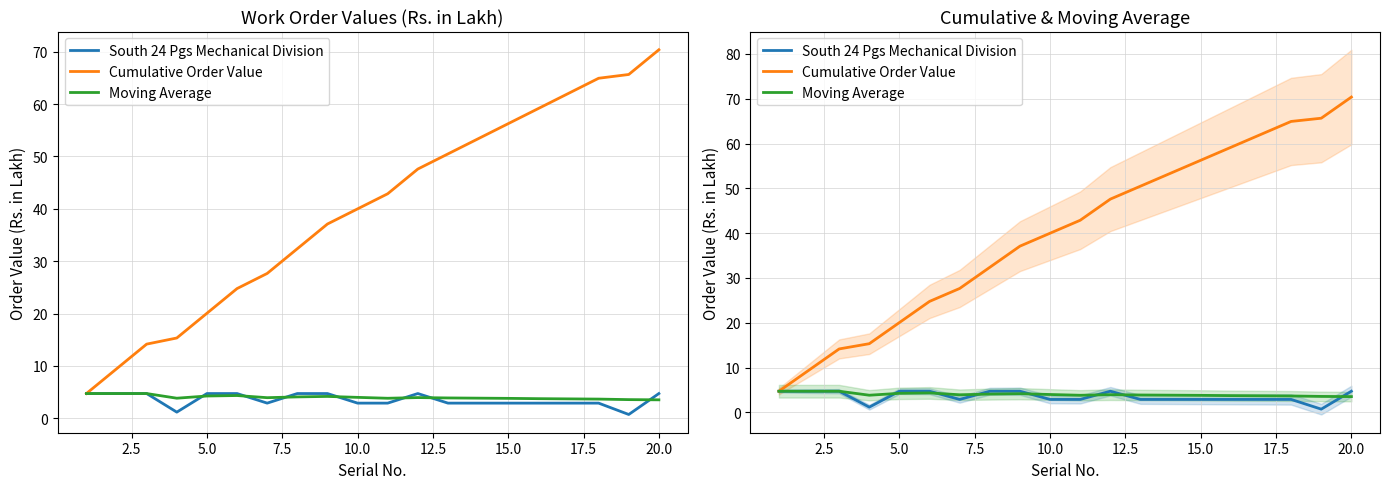

True or false: South 24 Pgs Mechanical Division and Moving Average intersect in this chart.

True